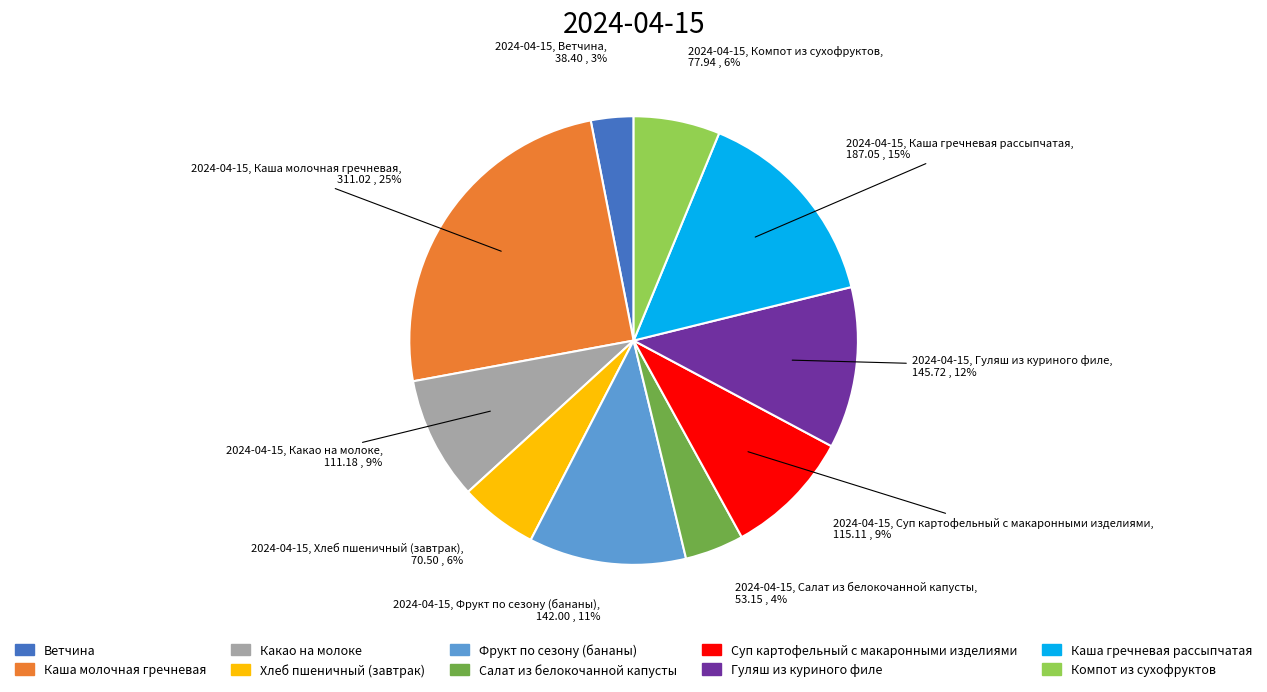

Does any single category account for the majority?

No